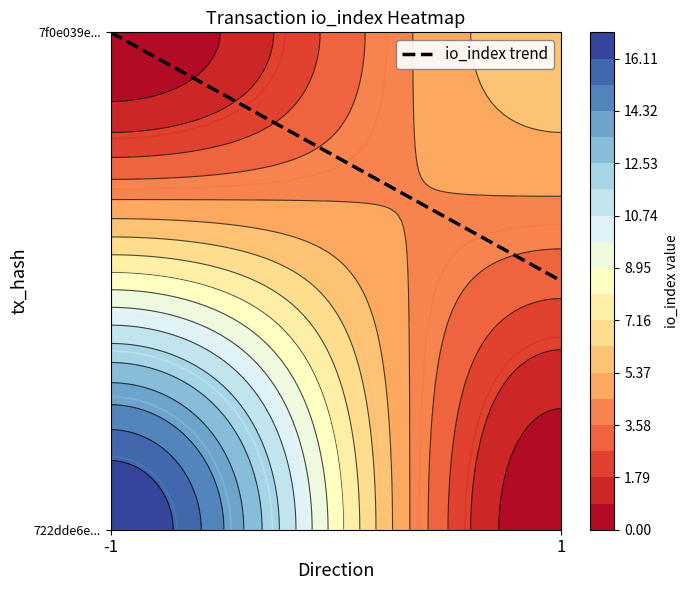

Count the 7f0e039e9b4d6c11f0d3441f9b3bddbf15934a6 values in the range 1 to 6.

2